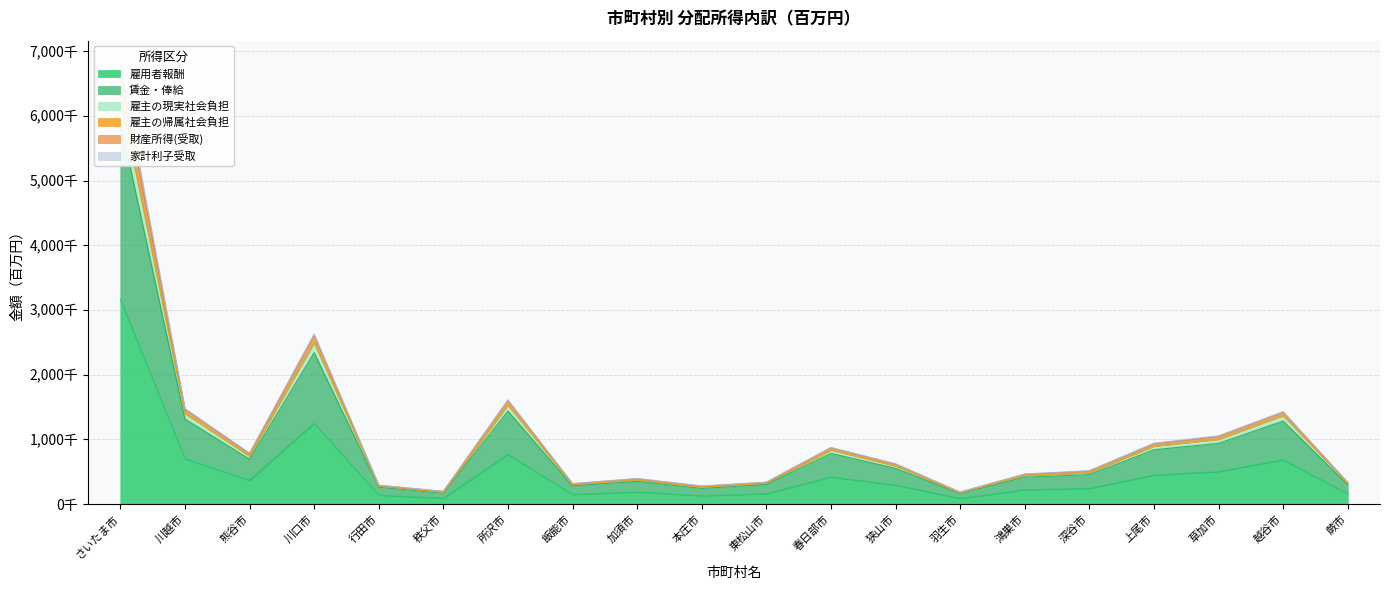

The 財産所得(受取) series shows 339808 at 東松山市. True or false?

True